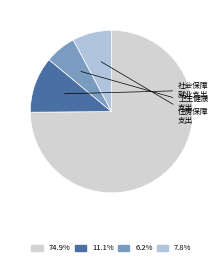

Which category accounts for the majority?

一般公共服务支出